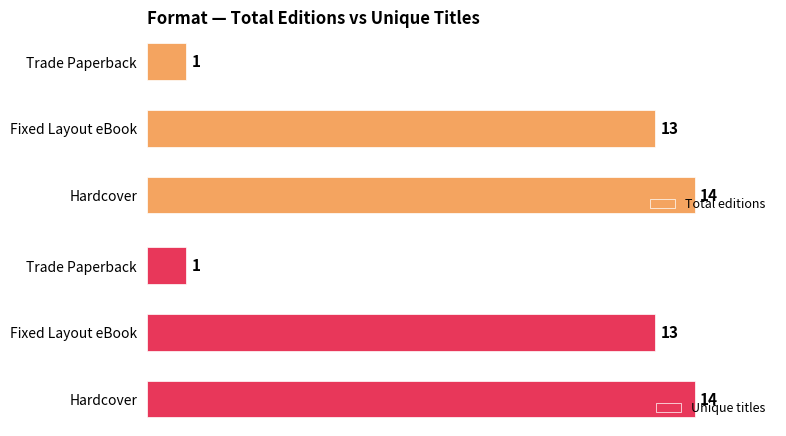

Count the number of categories in the chart.

3